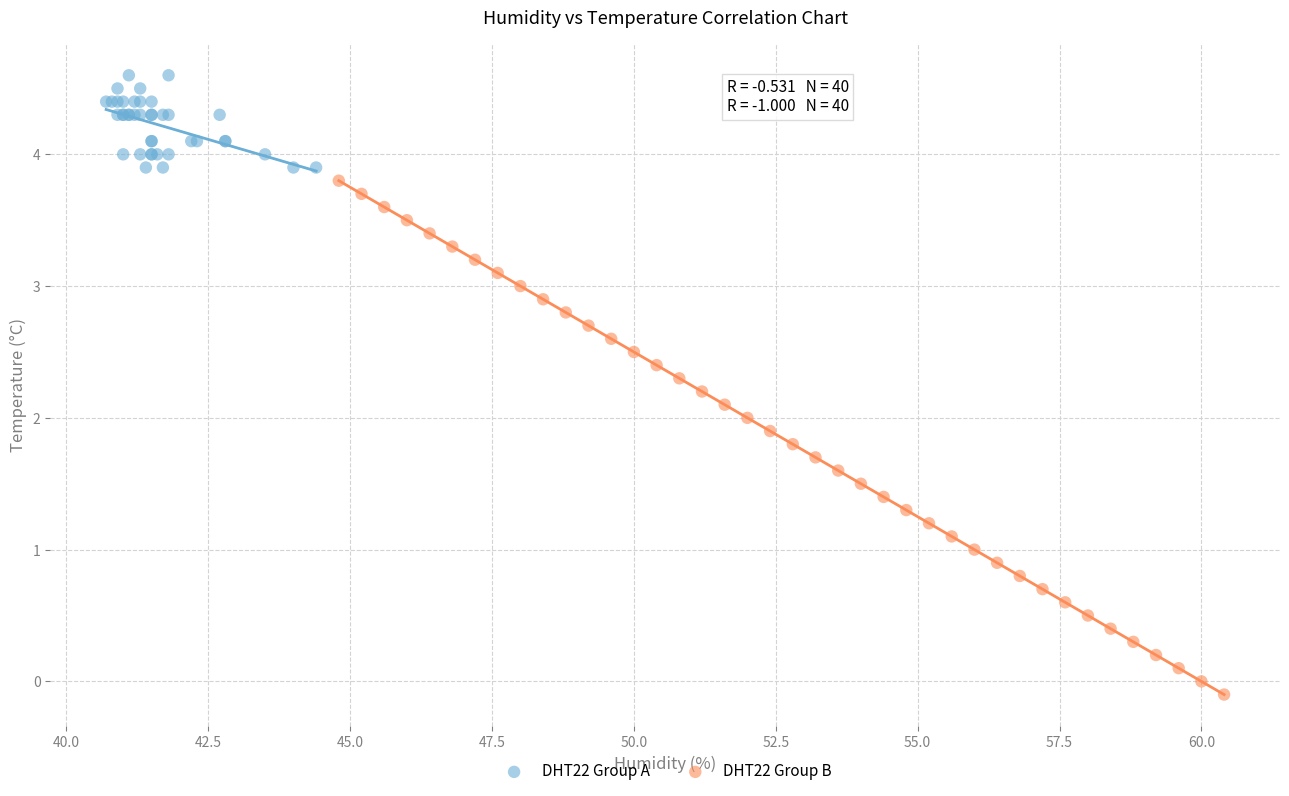

Which series contains the lowest Y value?

DHT22 Group B